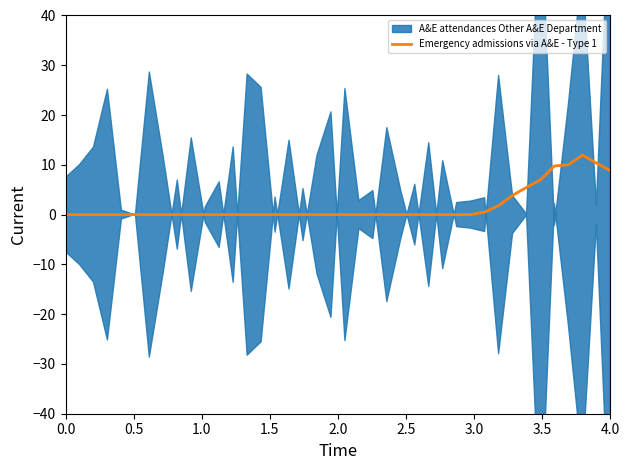

The chart shows a value of 18.6 at 37. True or false?

False